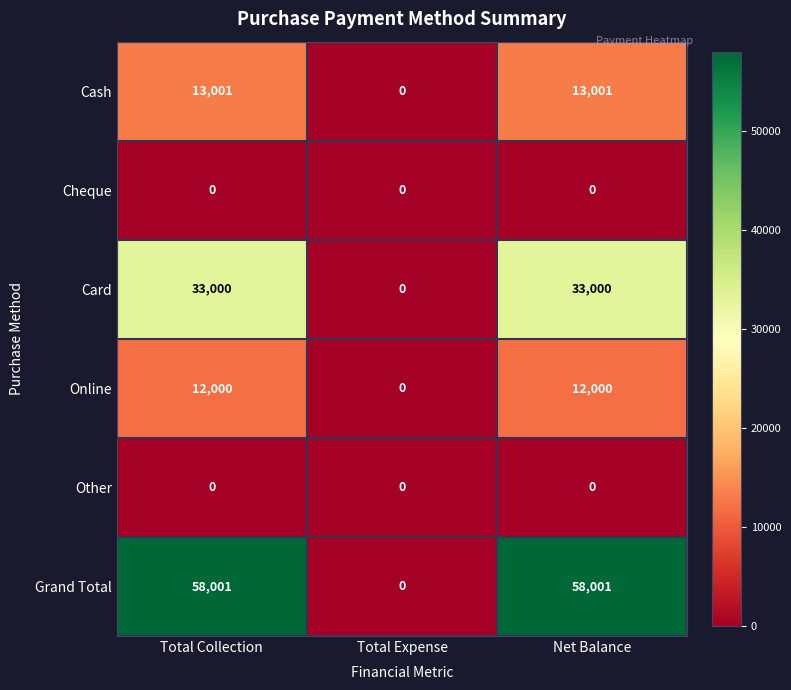

Count the number of categories in the chart.

3